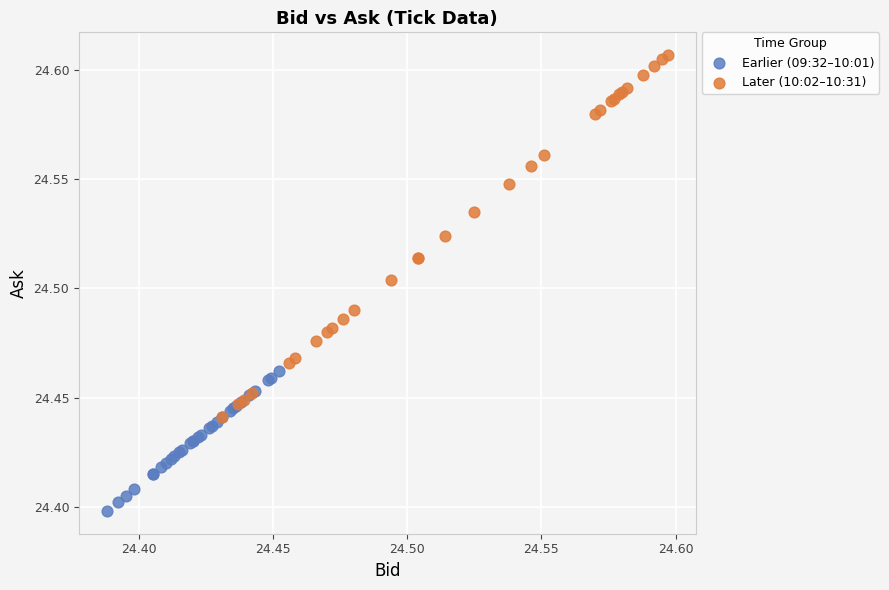

Which series has the largest Y range (max minus min)?

Later (10:02–10:31)